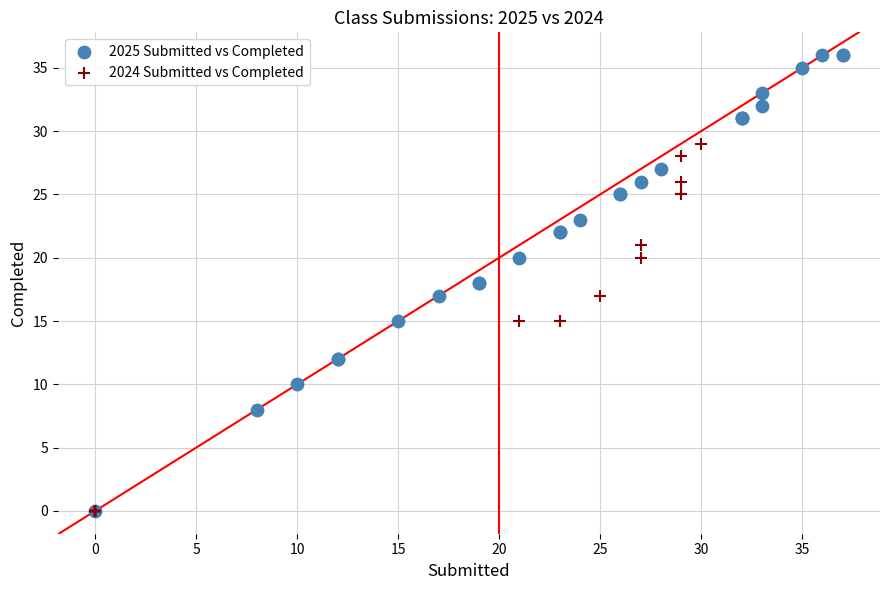

Which series contains the highest Y value?

2025 Submitted vs Completed